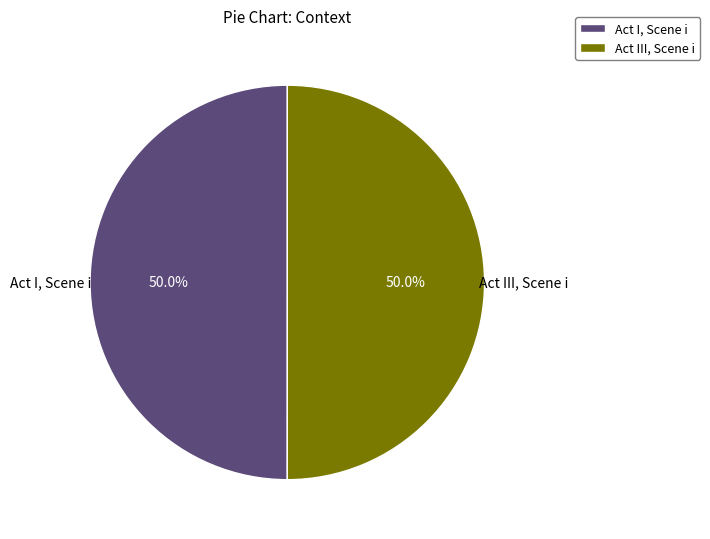

To the nearest percent, what percentage of the pie is Act I, Scene i?

50%